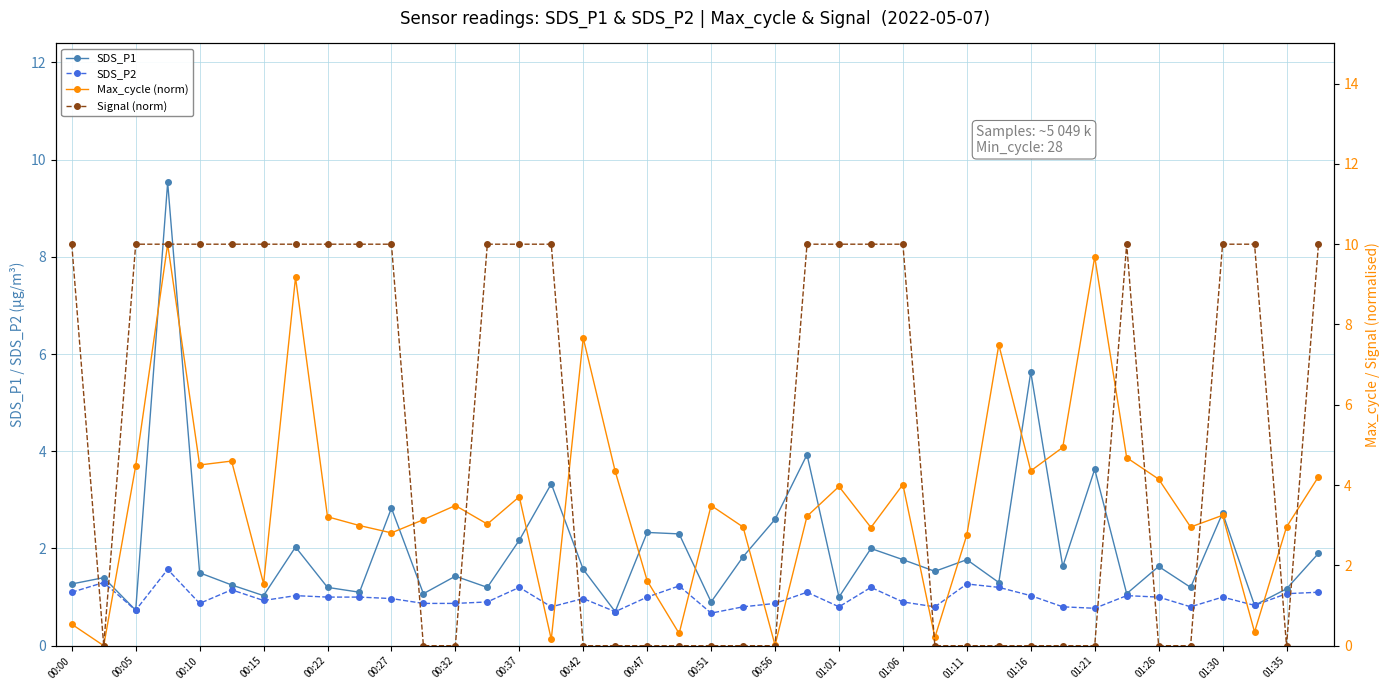

What is the average value of the SDS_P2 series?

1.0